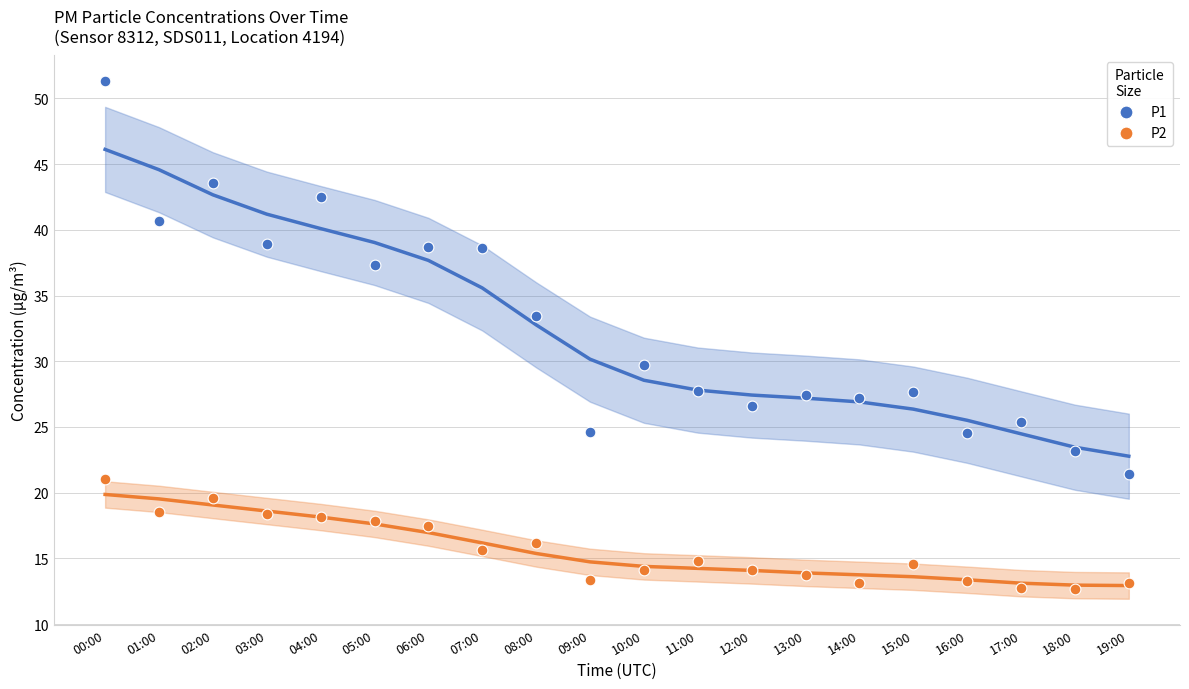

Across all data points, what is the range of Y values (max minus min)?

38.6